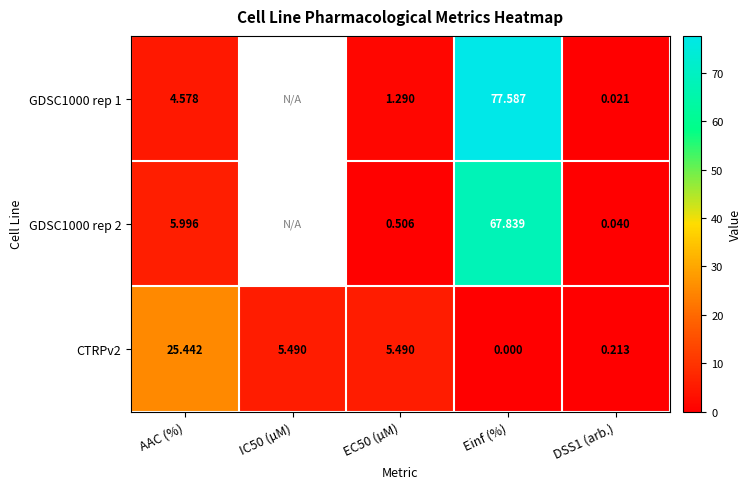

True or false: CTRPv2 has a value of 9.0 at EC50 (µM).

False